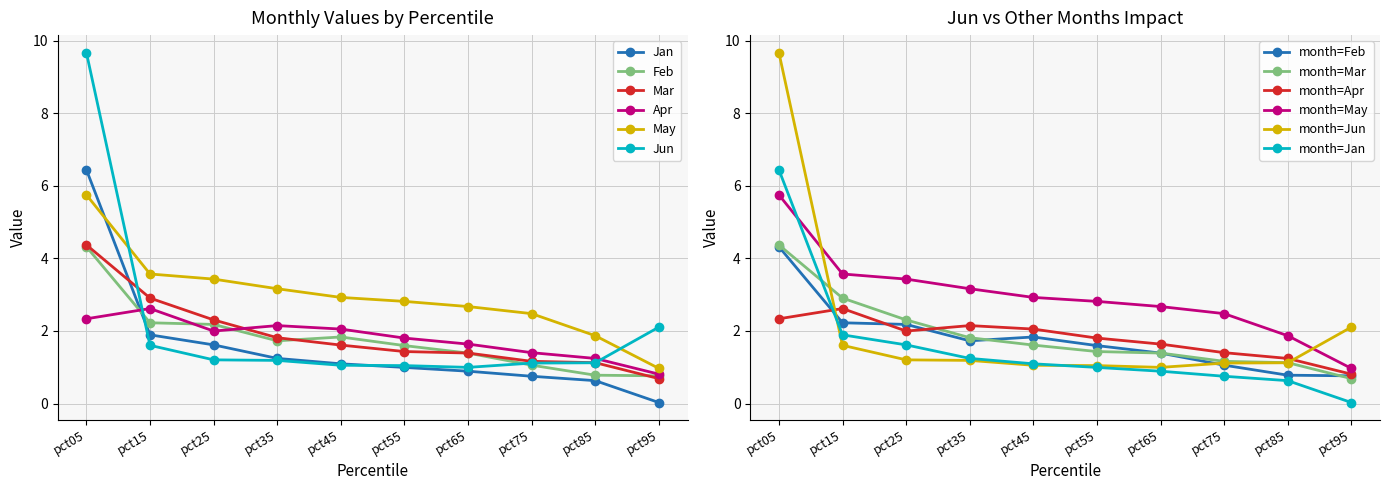

Reading left to right, transcribe all the data shown in this chart.

Jan: pct05=6.4	pct15=1.9	pct25=1.6	pct35=1.2	pct45=1.1	pct55=1.0	pct65=0.9	pct75=0.8	pct85=0.6	pct95=0.0
Feb: pct05=4.3	pct15=2.2	pct25=2.2	pct35=1.7	pct45=1.8	pct55=1.6	pct65=1.4	pct75=1.1	pct85=0.8	pct95=0.8
Mar: pct05=4.4	pct15=2.9	pct25=2.3	pct35=1.8	pct45=1.6	pct55=1.4	pct65=1.4	pct75=1.2	pct85=1.1	pct95=0.7
Apr: pct05=2.3	pct15=2.6	pct25=2.0	pct35=2.1	pct45=2.1	pct55=1.8	pct65=1.6	pct75=1.4	pct85=1.2	pct95=0.8
May: pct05=5.8	pct15=3.6	pct25=3.4	pct35=3.2	pct45=2.9	pct55=2.8	pct65=2.7	pct75=2.5	pct85=1.9	pct95=1.0
Jun: pct05=9.7	pct15=1.6	pct25=1.2	pct35=1.2	pct45=1.1	pct55=1.0	pct65=1.0	pct75=1.1	pct85=1.1	pct95=2.1